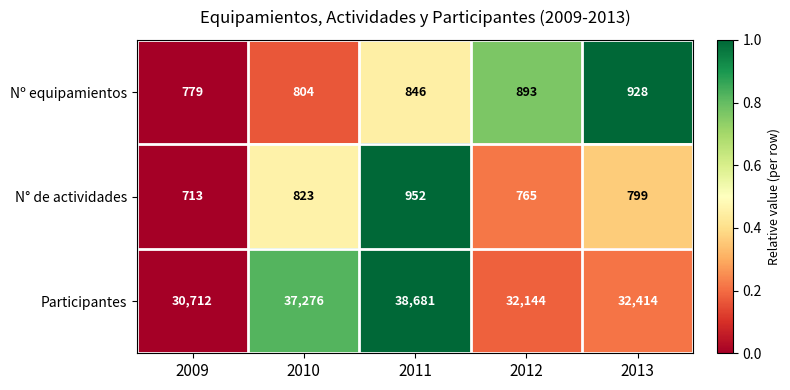

What is the approximate value of N° de actividades at 2013?

799